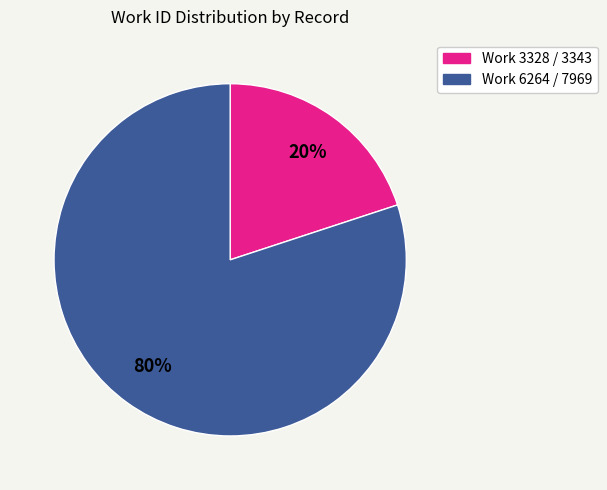

Is there a majority slice in this chart?

Yes